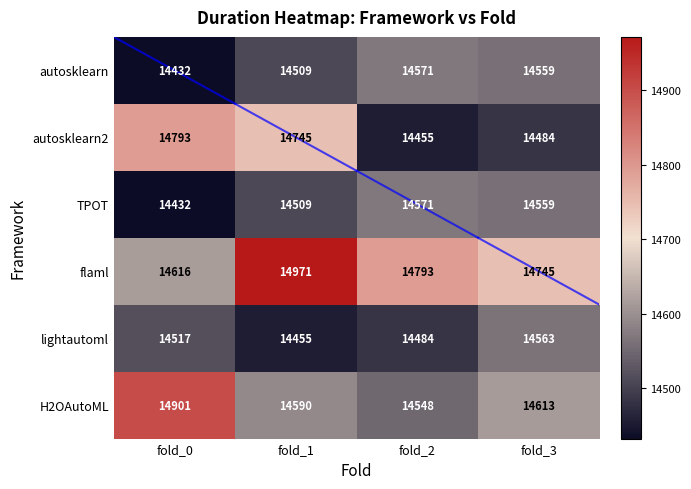

How many values in the autosklearn series are below 14559?

2